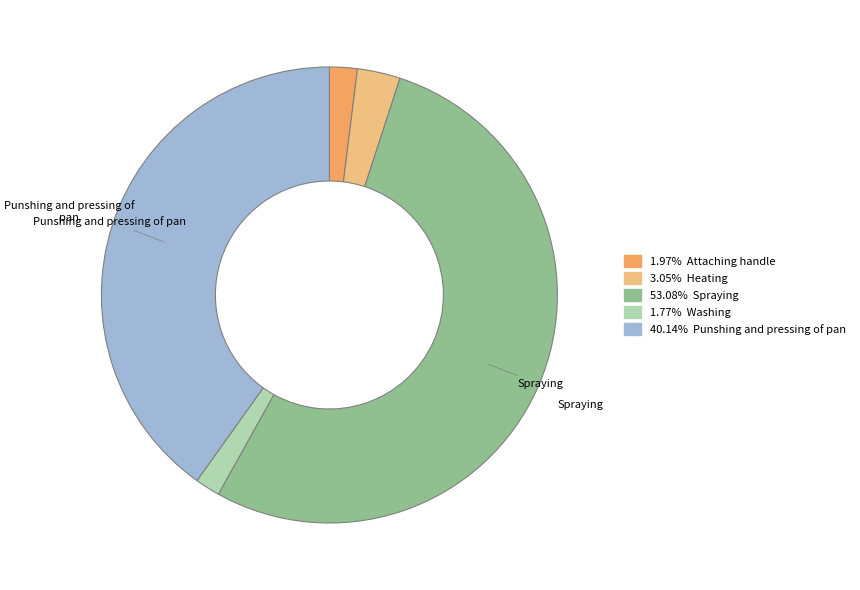

Is there a majority slice in this chart?

Yes